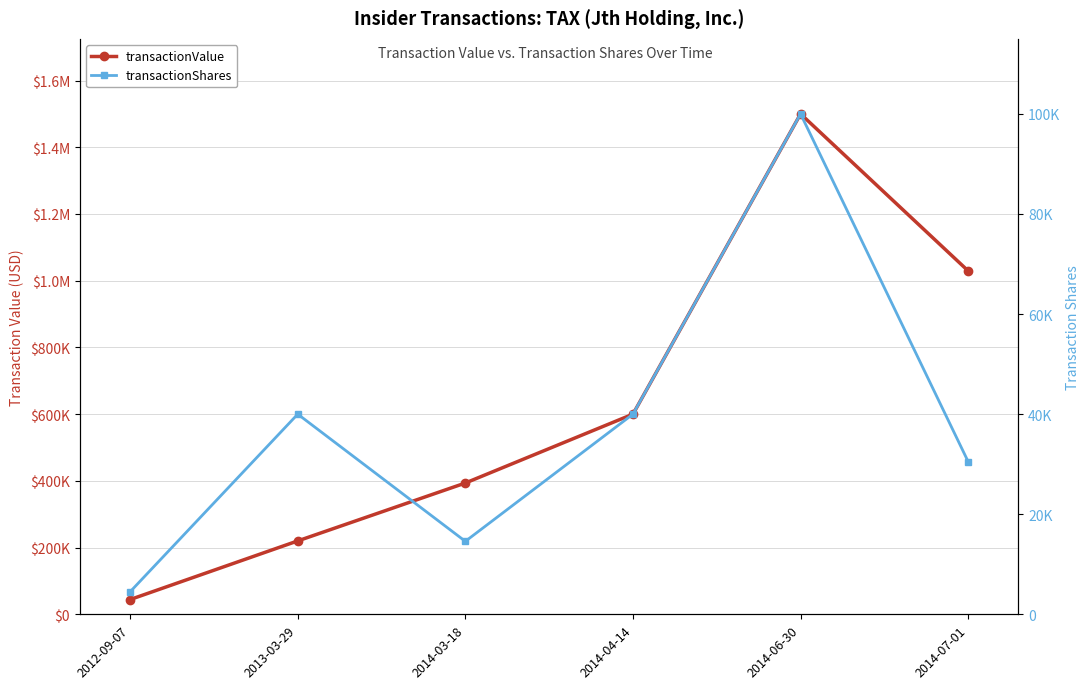

Between 2014-07-01 and 2013-03-29, which is larger?

2014-07-01